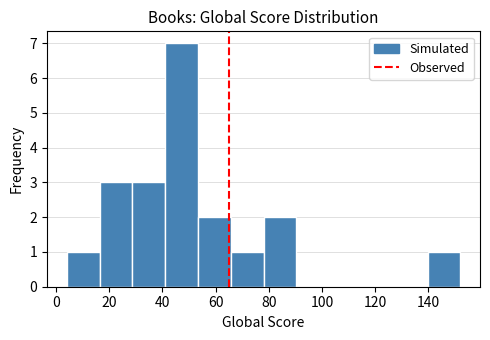

Reading left to right, transcribe this chart: for each bar, give the range it covers on the x-axis and its height. Neither the bar edges nor the heights are printed on the chart, so give them approximately, as read against the axes.

4 to 16: 1
16 to 28: 3
28 to 42: 3
42 to 54: 7
54 to 66: 2
66 to 78: 1
78 to 90: 2
90 to 102: 0
102 to 116: 0
116 to 128: 0
128 to 140: 0
140 to 152: 1